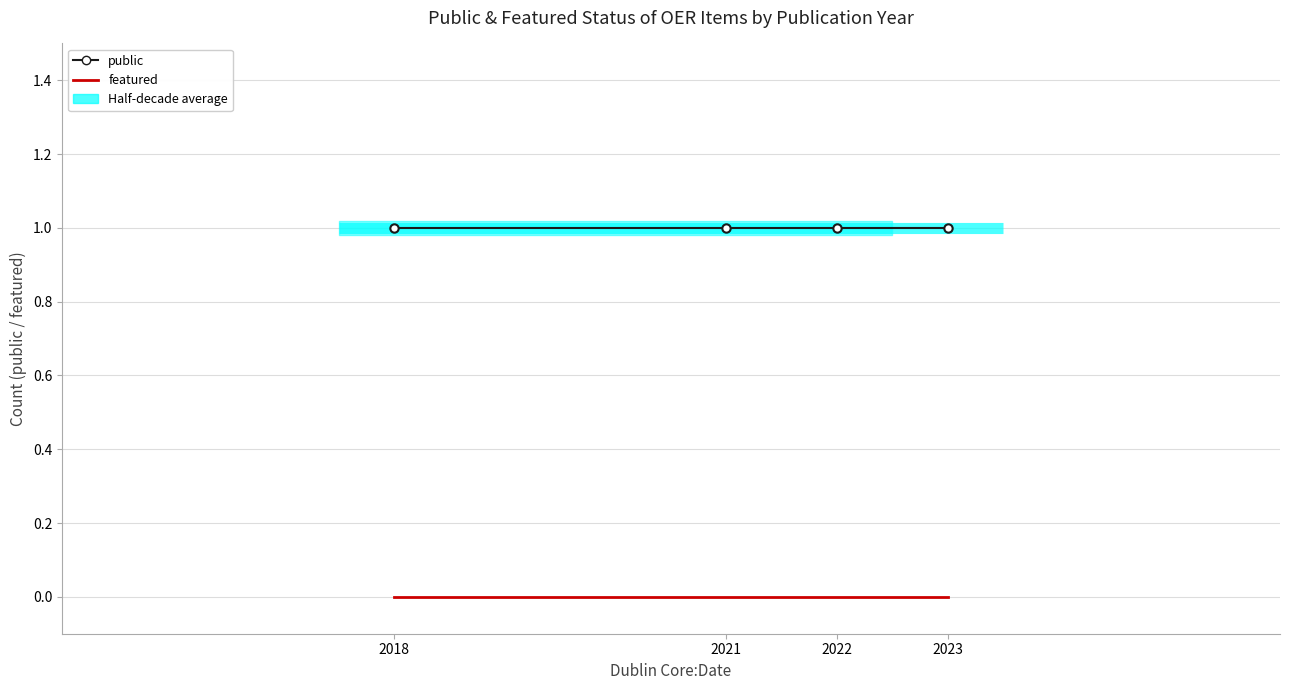

Which series has the largest range (max minus min)?

public